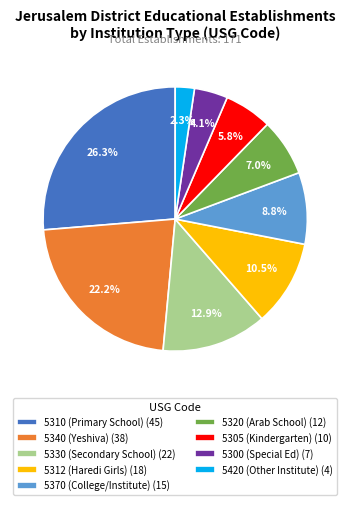

How many segments does this pie chart have?

9